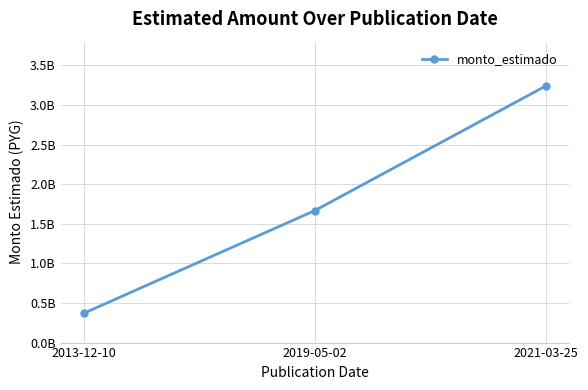

Which category has the lowest value across all series?

2013-12-10